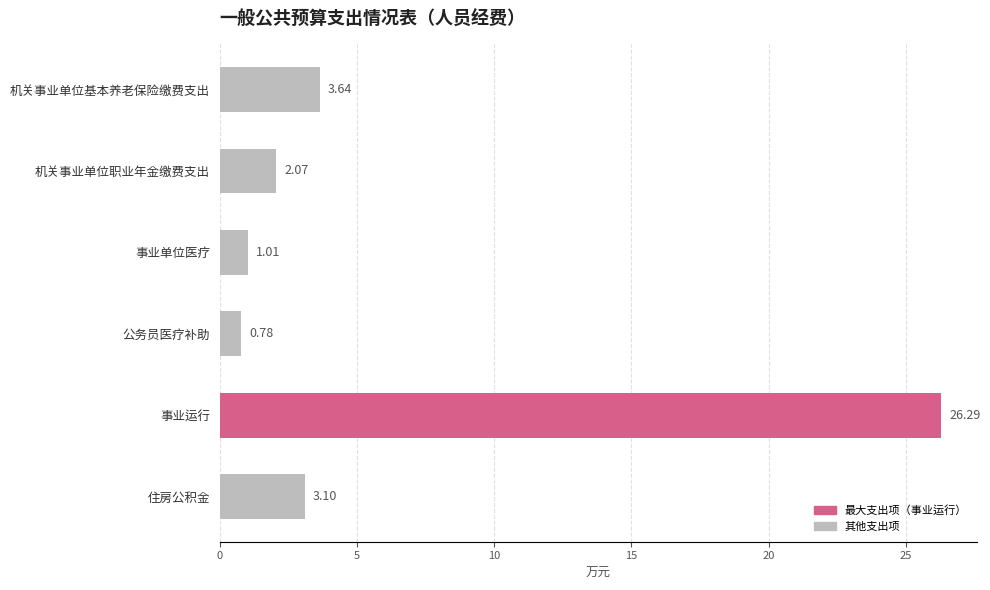

Rank the categories by value from highest to lowest.

事业运行, 机关事业单位基本养老保险缴费支出, 住房公积金, 机关事业单位职业年金缴费支出, 事业单位医疗, 公务员医疗补助